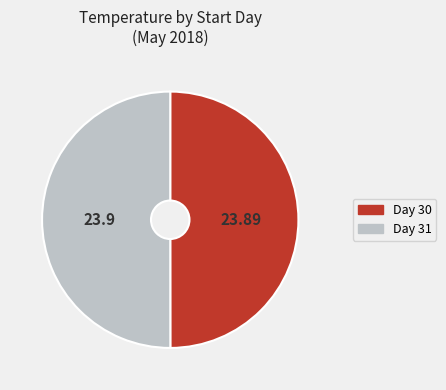

Combined, do Day 30 and Day 31 account for over 50%?

Yes